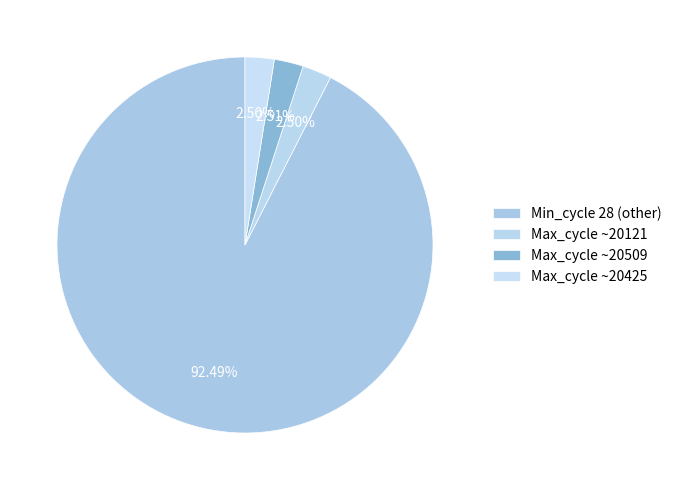

How many segments does this pie chart have?

4